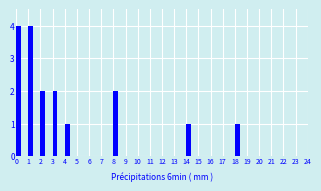

Reading left to right, what are all the values shown in this chart?

0=4	1=4	2=2	3=2	4=1	5=0	6=0	7=0	8=2	9=0	10=0	11=0	12=0	13=0	14=1	15=0	16=0	17=0	18=1	19=0	20=0	21=0	22=0	23=0